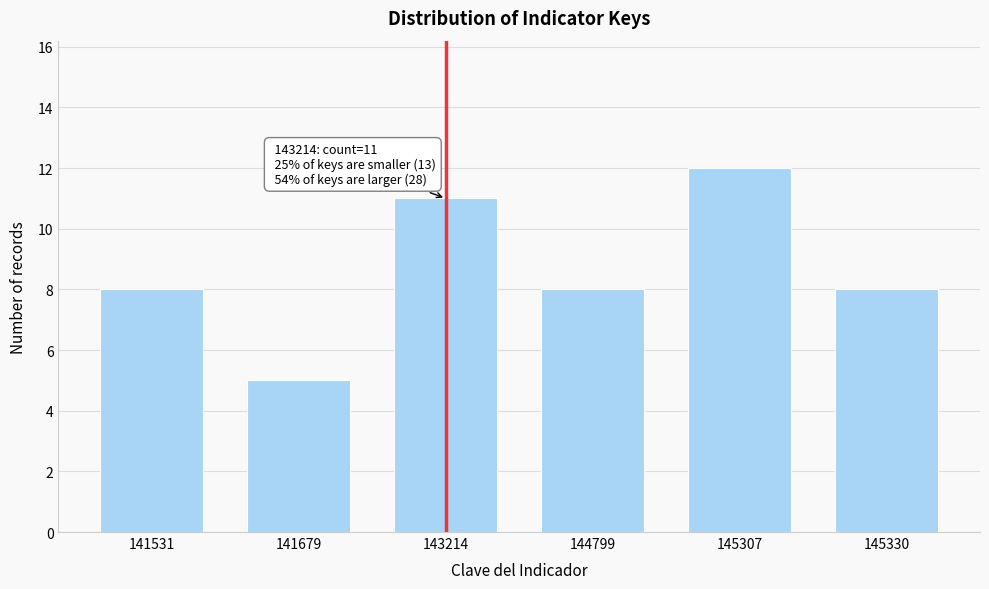

Reading left to right, transcribe all the data shown in this chart.

8	5	11	8	12	8